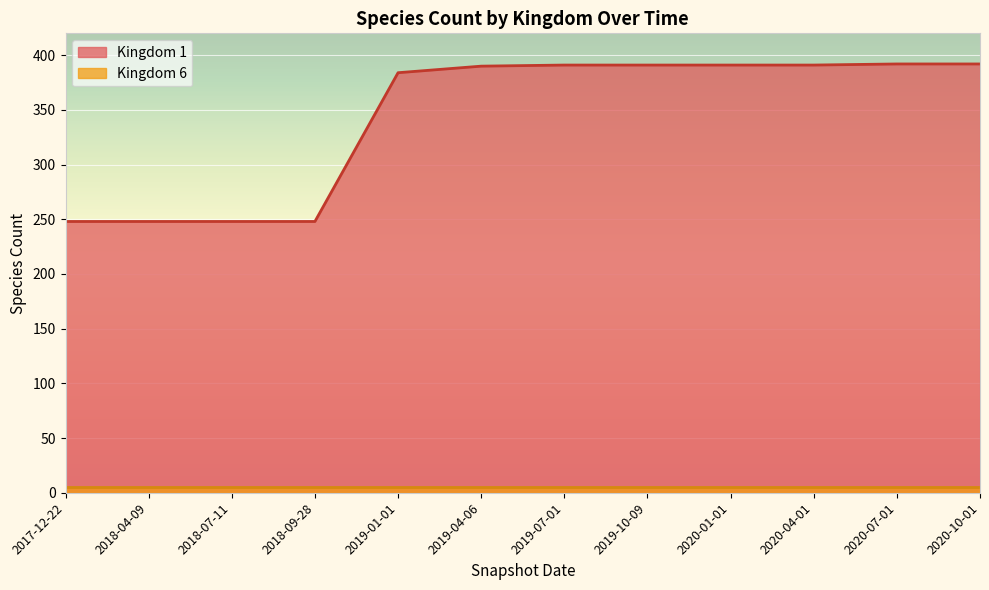

What is the minimum value shown in the chart?

5